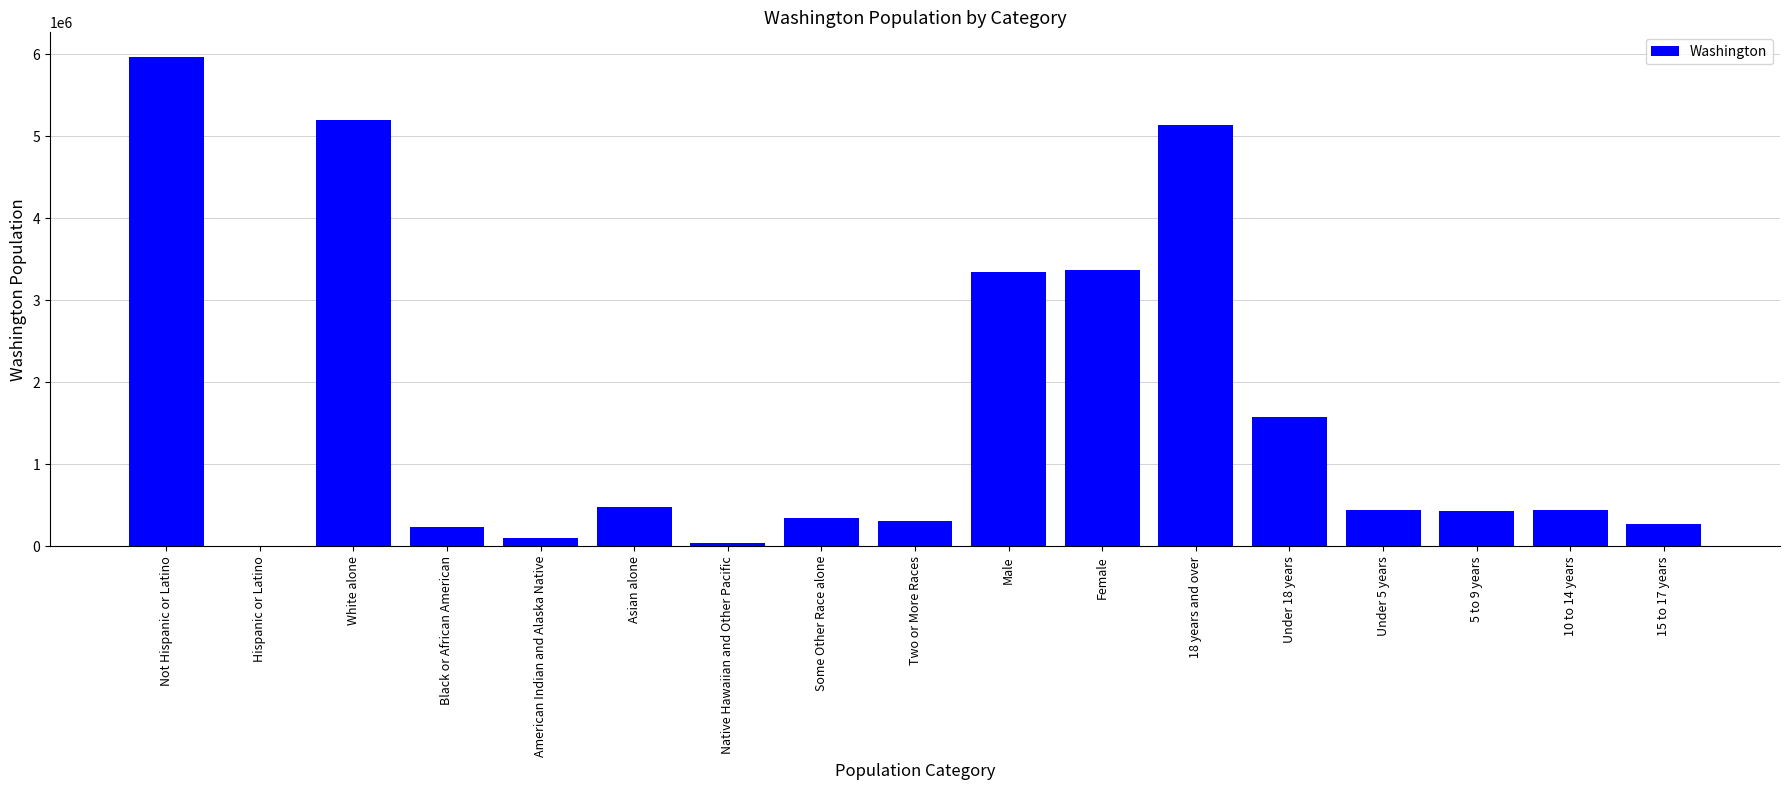

What is the change in value from White alone to Under 18 years?

-3615008